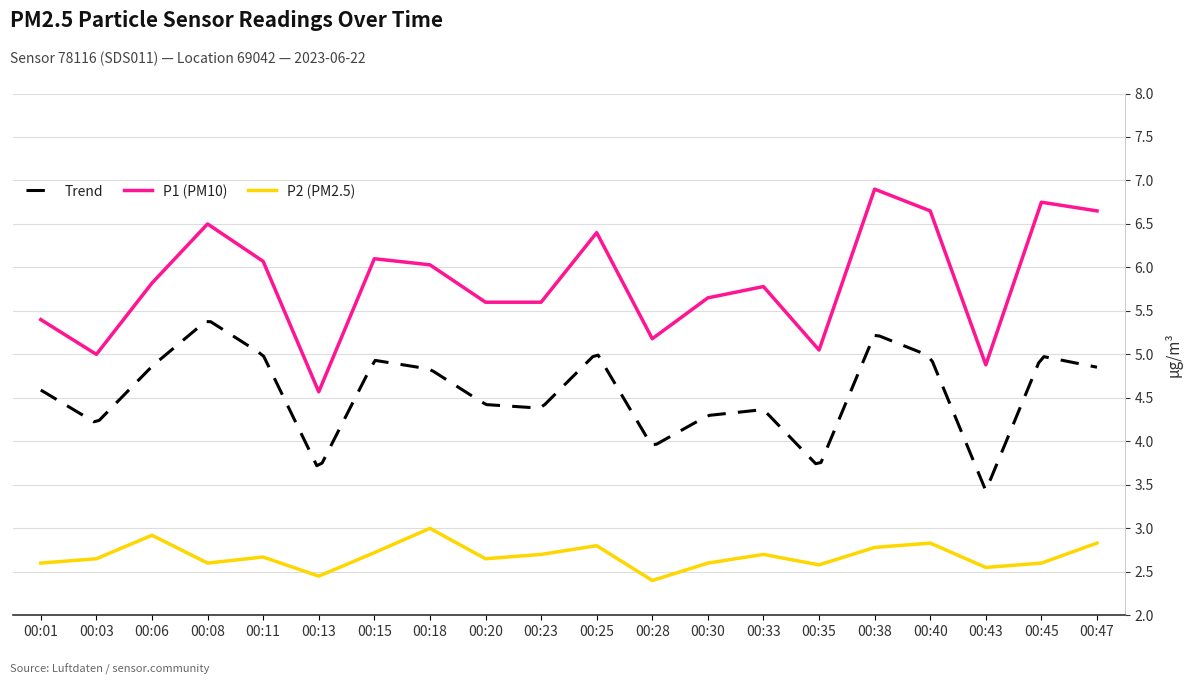

Which label corresponds to the smallest value in the chart?

00:28